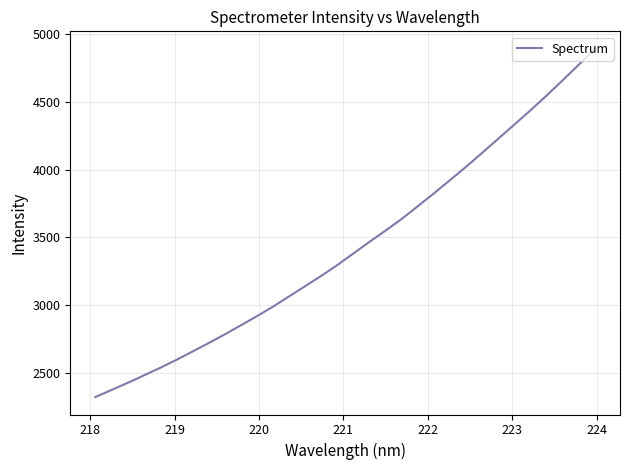

What is the maximum value shown in the chart?

4889.9